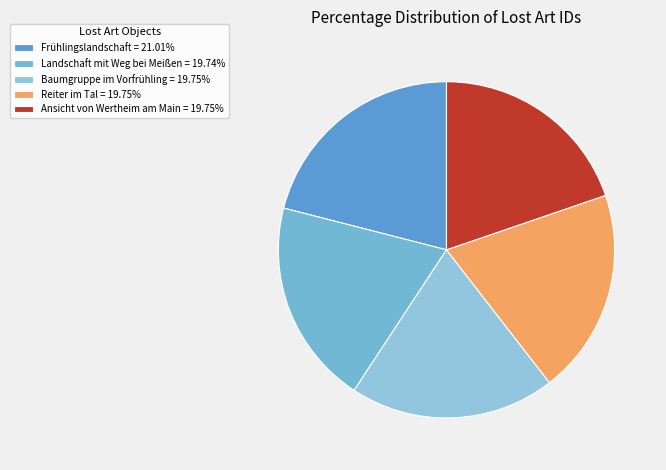

To the nearest percent, what is the difference between the largest and smallest slice percentages?

1%